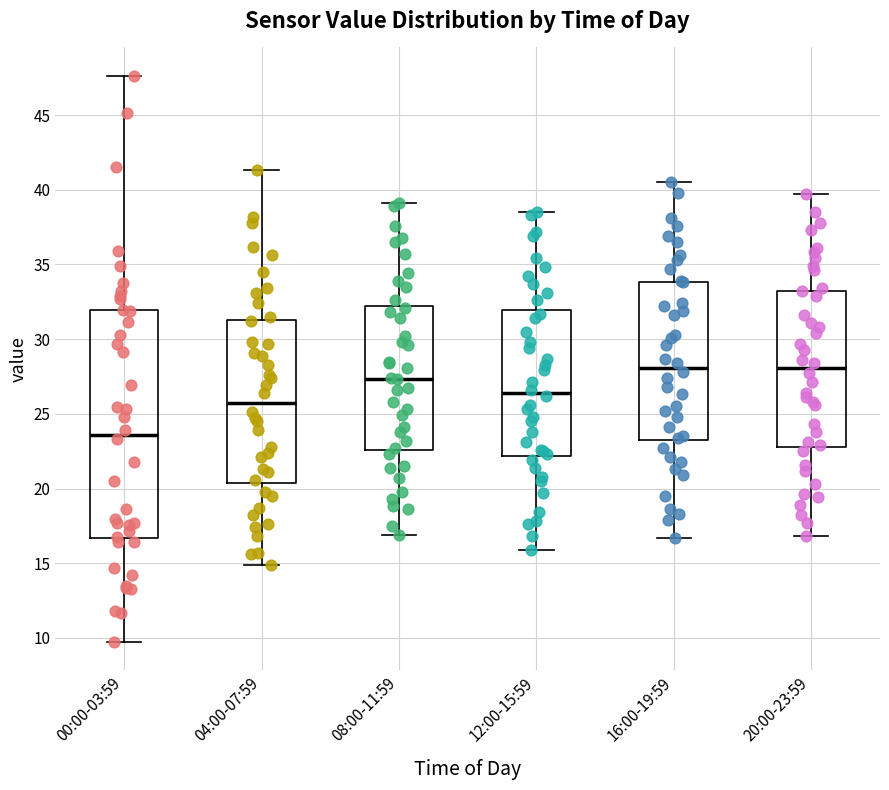

Comparing the boxes themselves (not the whiskers), which one is the tallest?

00:00-03:59